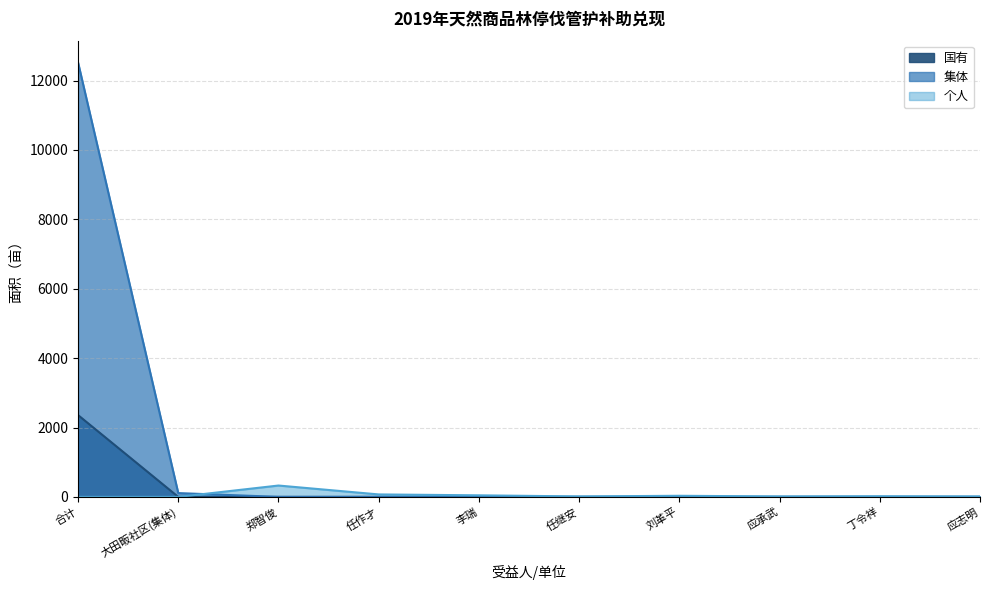

At how many categories does at least one series exceed 3936?

1